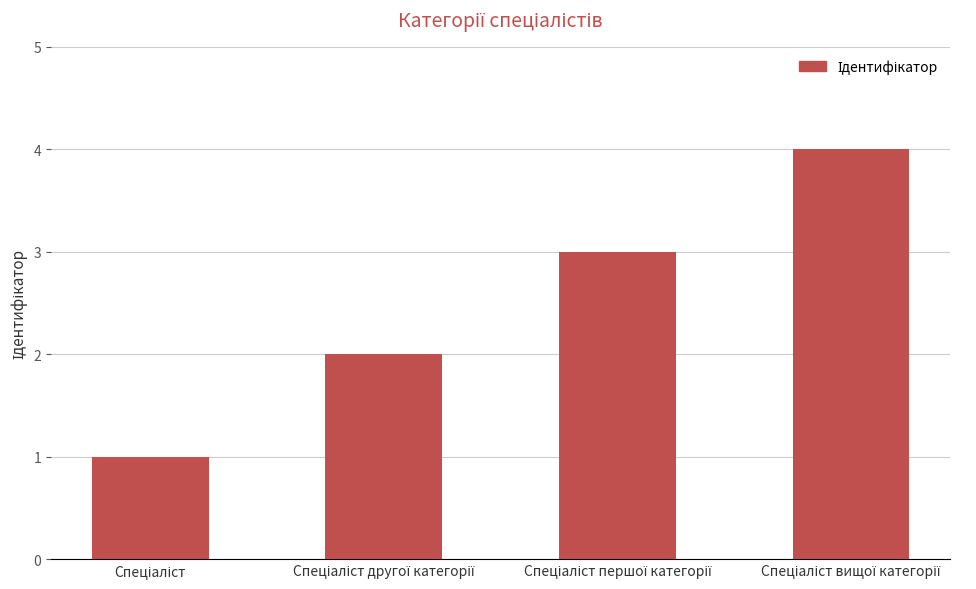

What is the greatest value displayed?

4